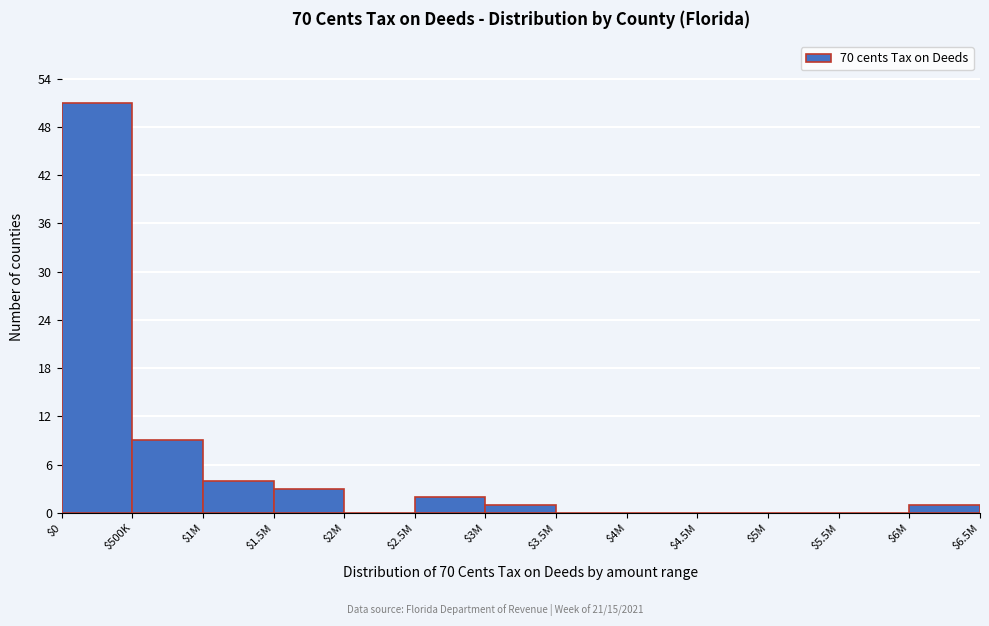

The chart shows a value of -23 at $5.5M. True or false?

False